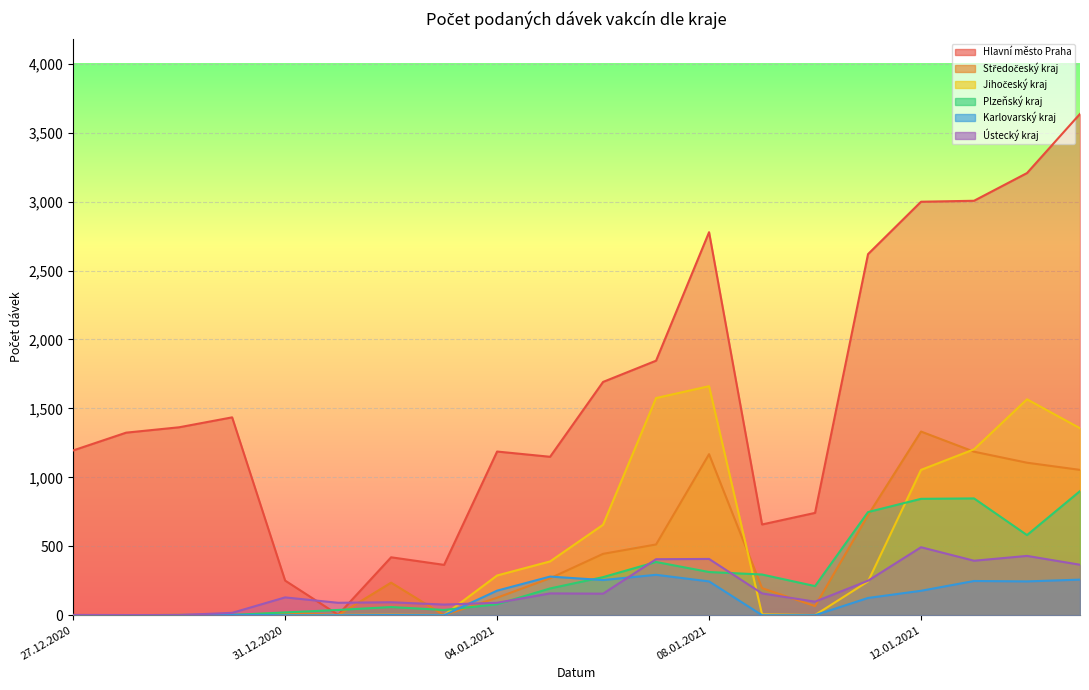

At which label does Jihočeský kraj first exceed 245?

04.01.2021